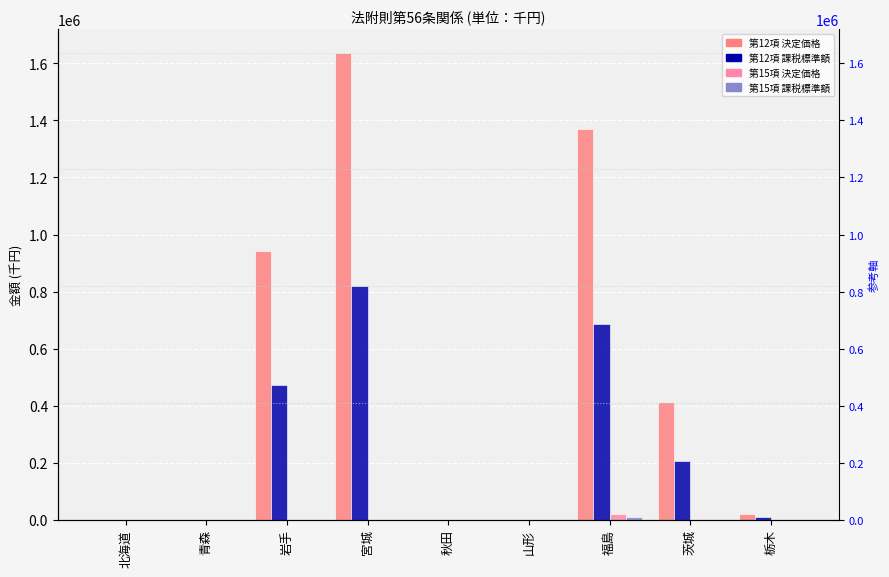

What is the label of the 8th bar from the left?

茨城